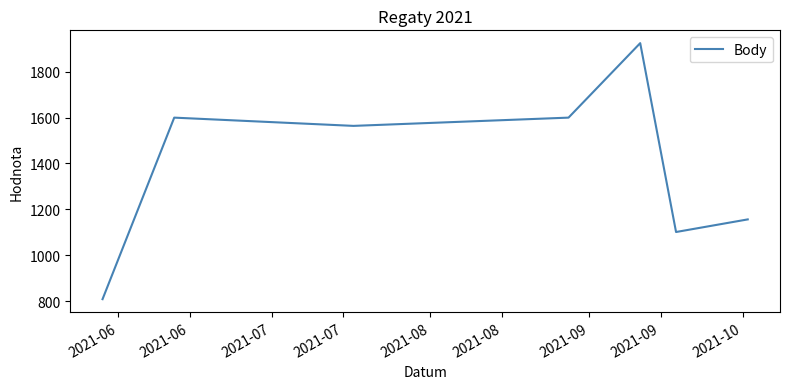

True or false: there are more than 1 points higher than both neighbors.

True